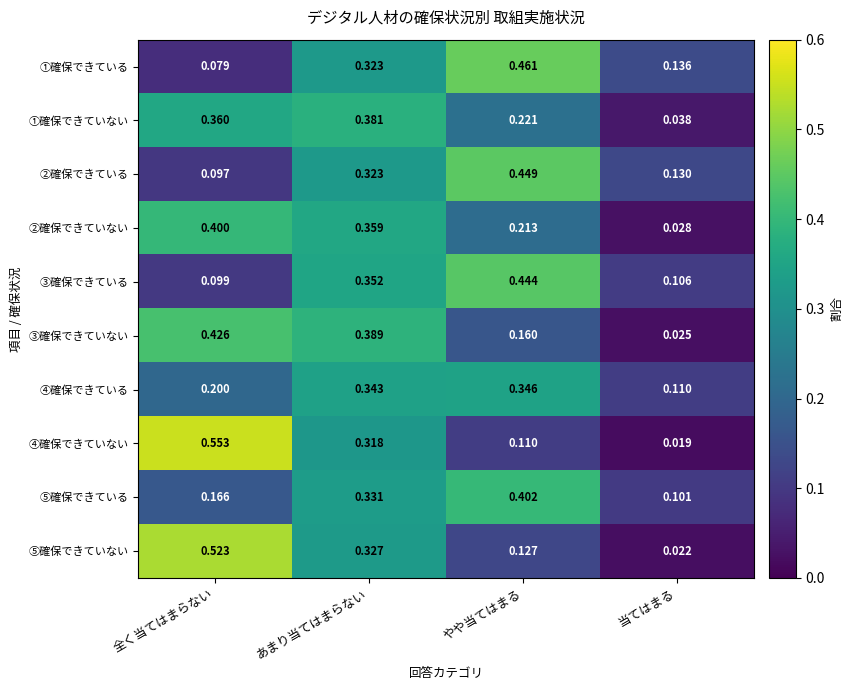

At which label is ②確保できていない closest to 0?

当てはまる